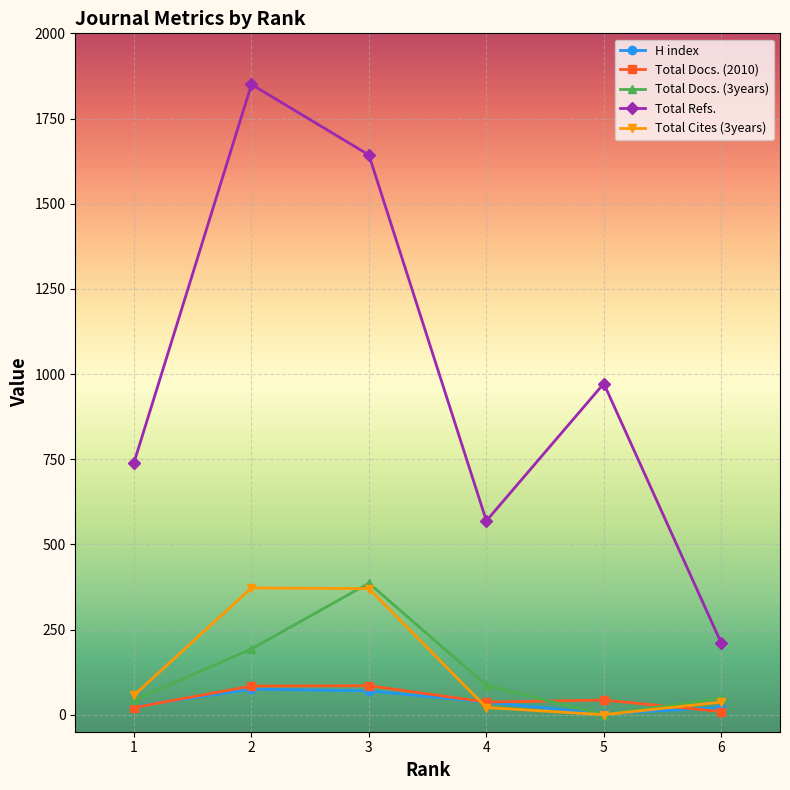

What is the value of the Total Docs. (3years) point at the 4th from the left?

86